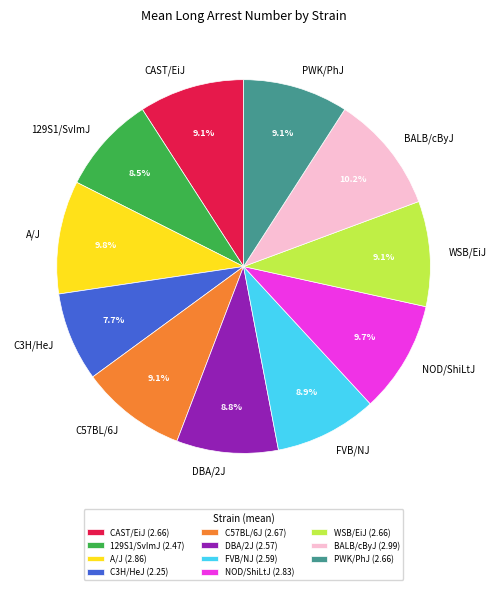

What percentage is the DBA/2J slice, to the nearest percent?

9%